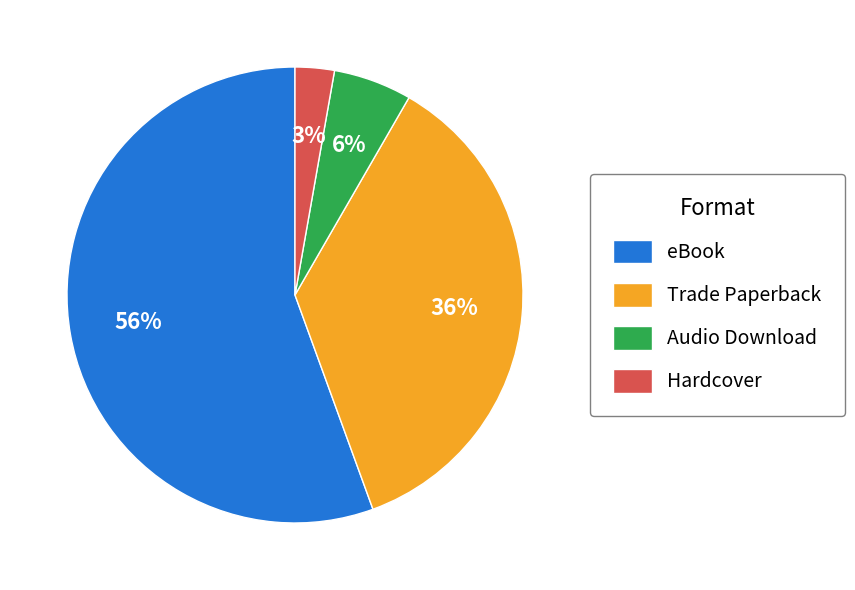

Do Trade Paperback and Audio Download together represent more than half of the pie?

No